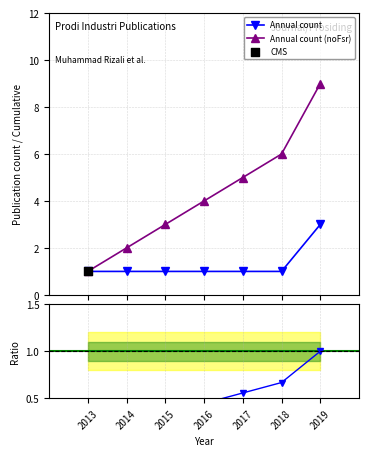

Which series reaches the maximum Y coordinate?

Annual count (noFsr)